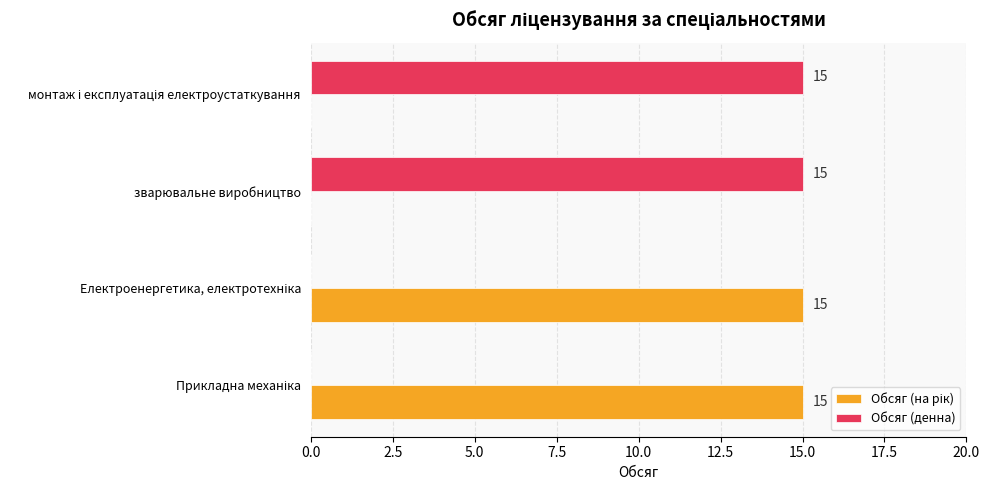

What is the sum of all Обсяг (денна) values?

30